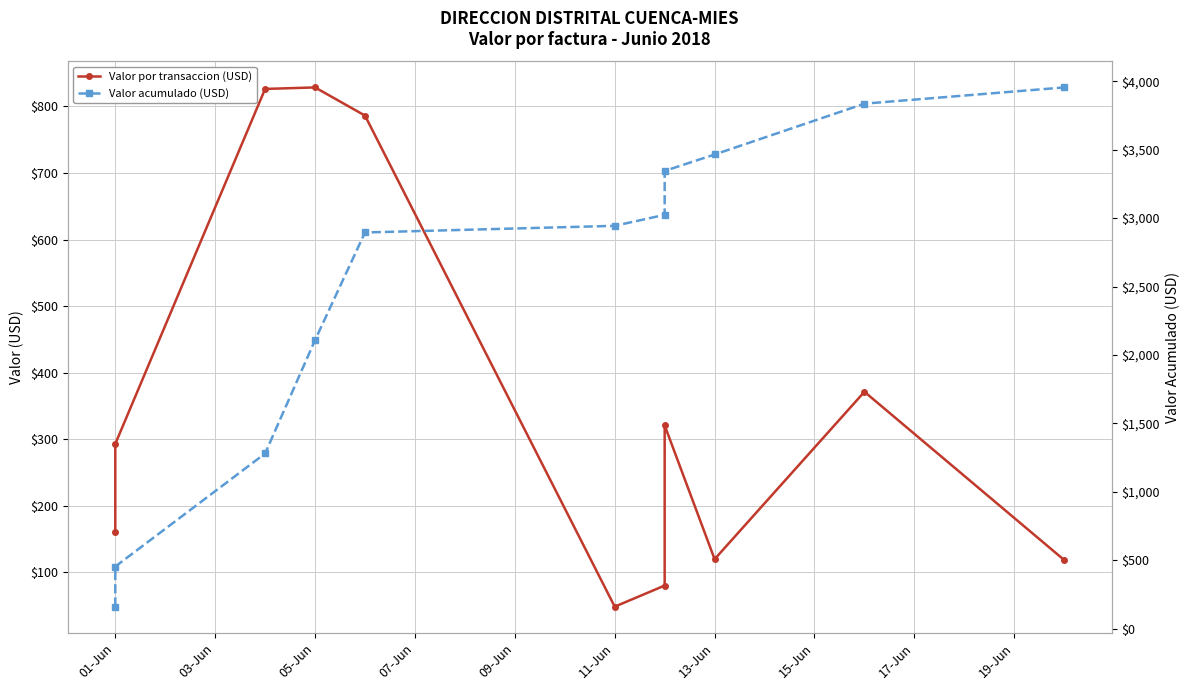

True or false: Valor acumulado (USD) and Valor por transaccion (USD) cross at least once.

False